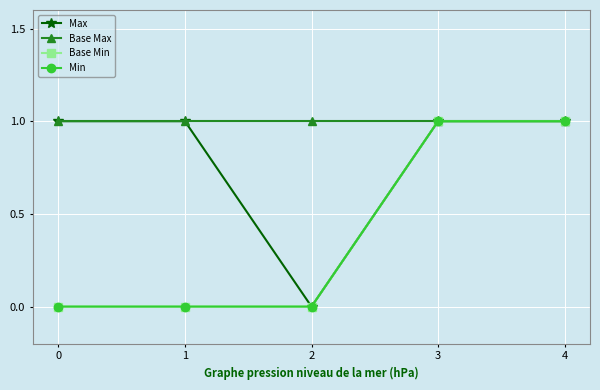

At how many categories does at least one series exceed 0?

5